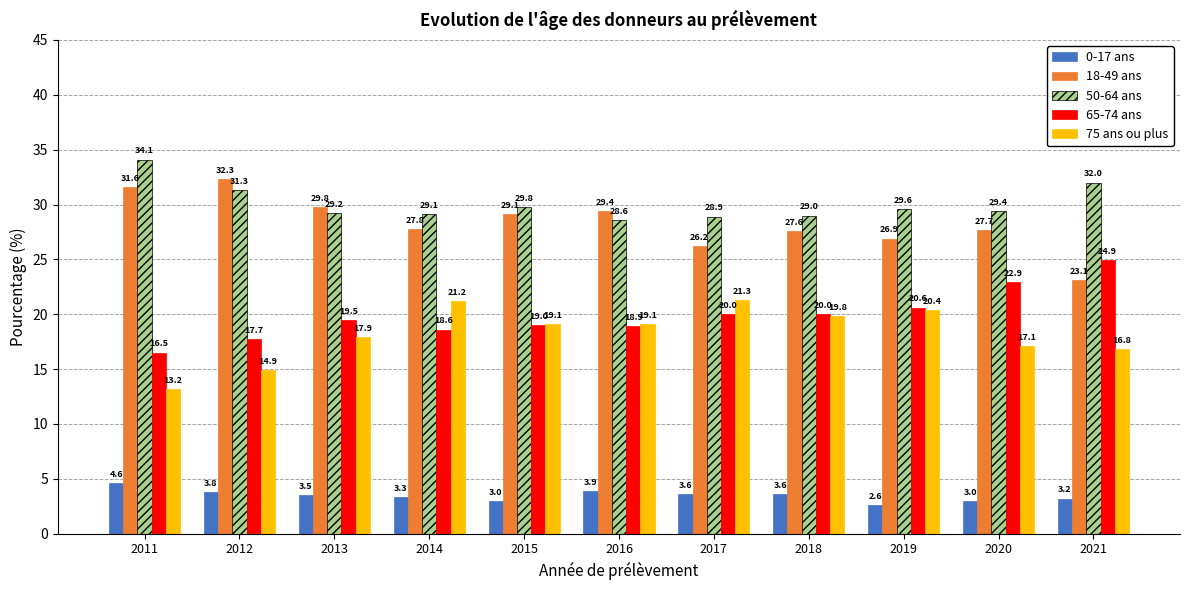

At 2020, list the series in order from largest to smallest.

50-64 ans, 18-49 ans, 65-74 ans, 75 ans ou plus, 0-17 ans